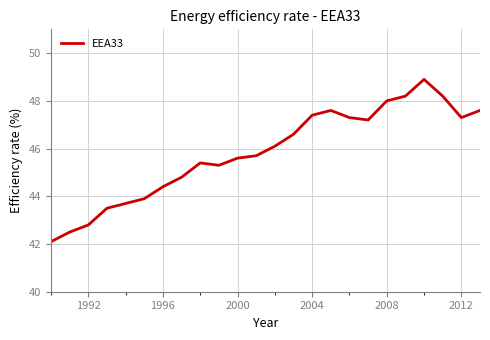

What is the maximum value shown in the chart?

48.9